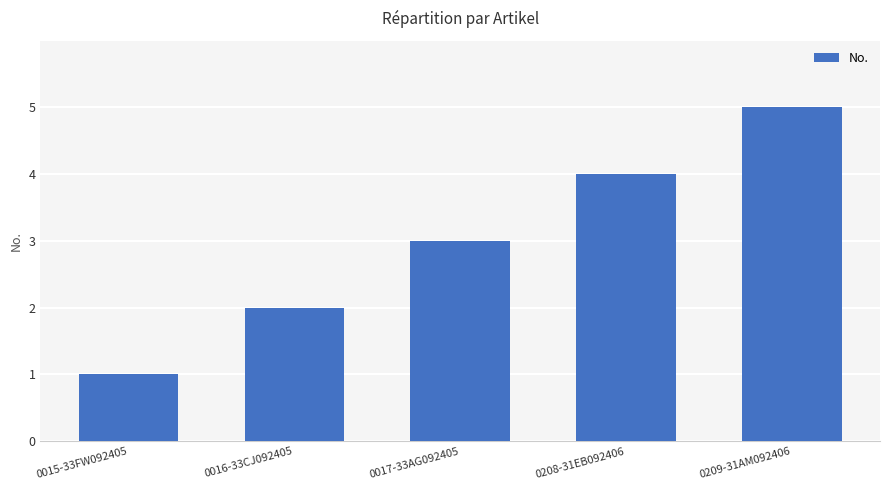

What is the ratio of the value at 0016-33CJ092405 to the value at 0017-33AG092405?

0.7